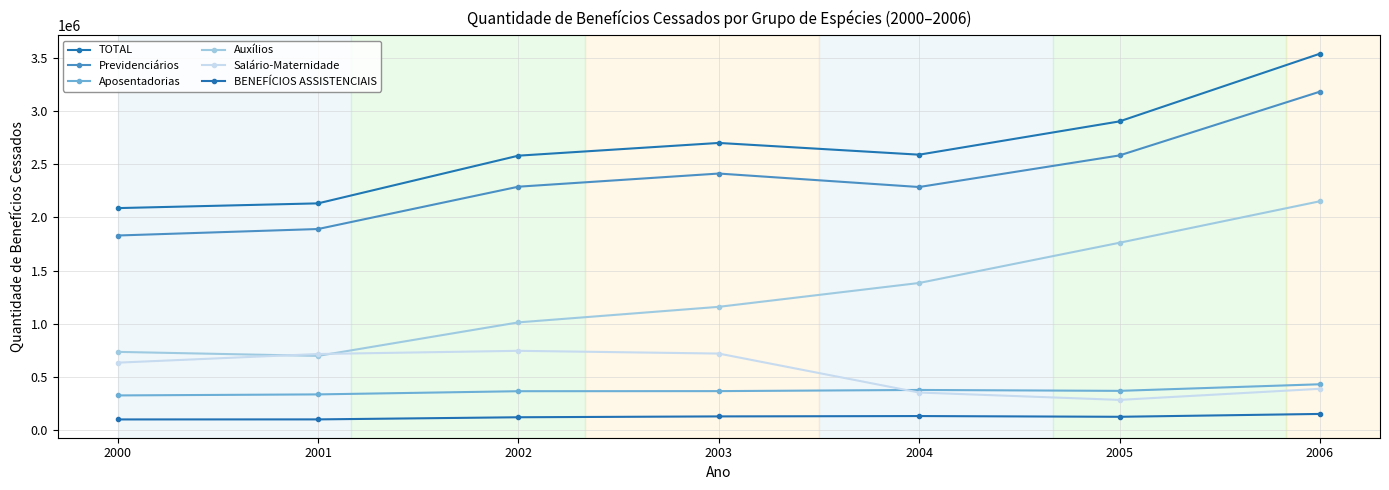

Between 2003 and 2005, which series saw the biggest shift?

Auxílios